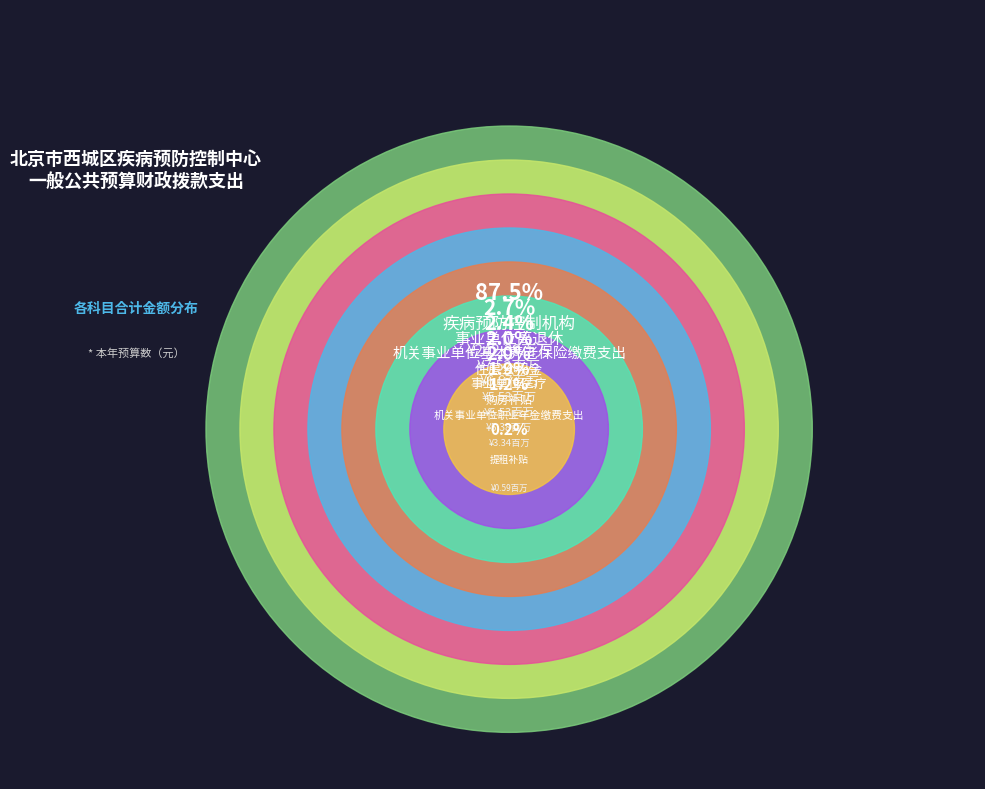

Combined, do 事业单位离退休 and 疾病预防控制机构 account for over 50%?

Yes